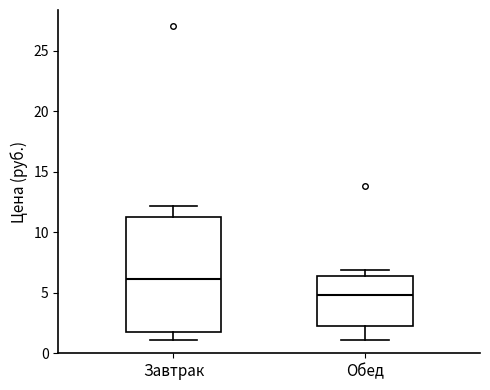

Reading left to right, transcribe this box plot: for each box, give where its median line is, the range the box spans, and where its two whiskers end, as read against the y-axis. The values are not printed on the chart, so give them approximately, as read against the axis.

Завтрак: median 6.0, box 1.5 to 11.5, whiskers 1.0 to 12.0
Обед: median 5.0, box 2.5 to 6.5, whiskers 1.0 to 7.0